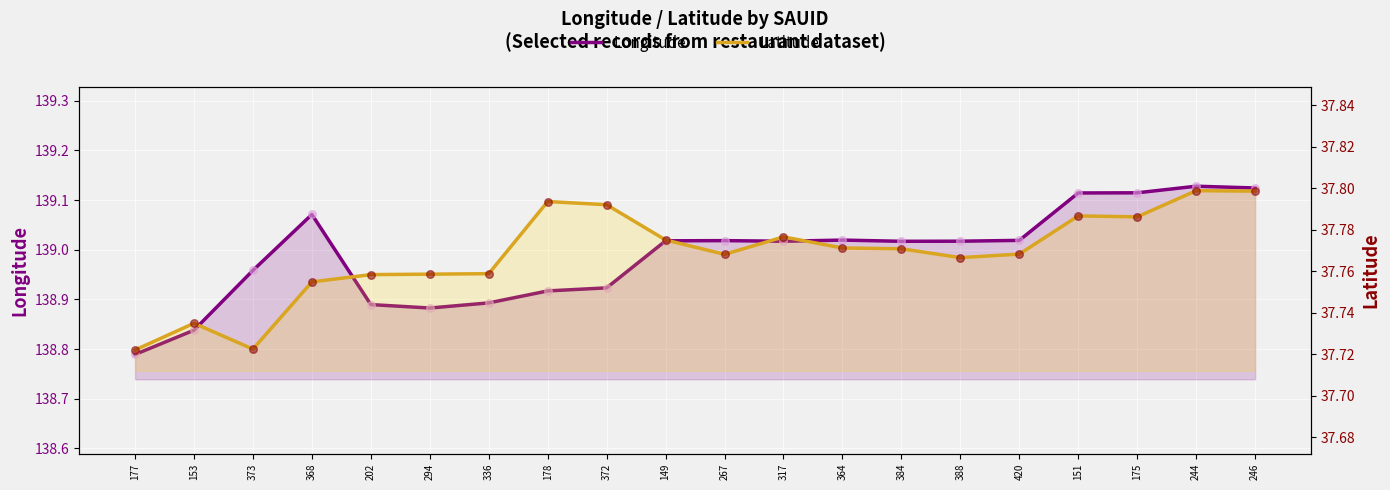

Which series has the largest Y range (max minus min)?

Longitude